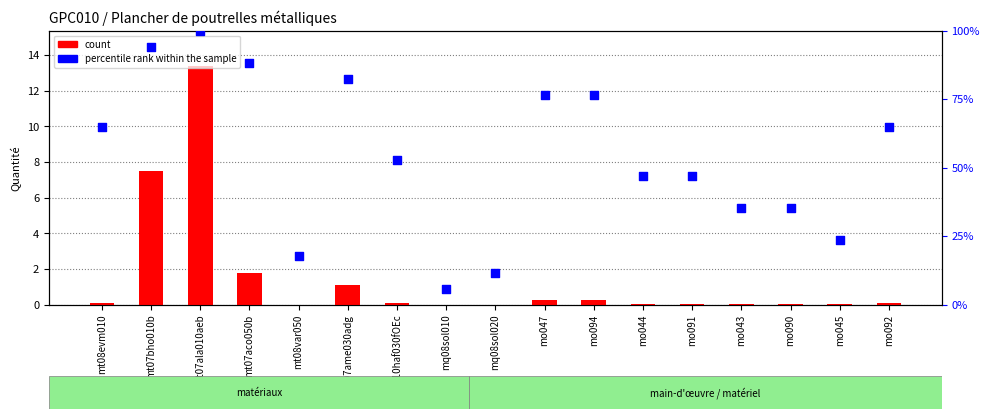

At how many categories does at least one series exceed 67?

6